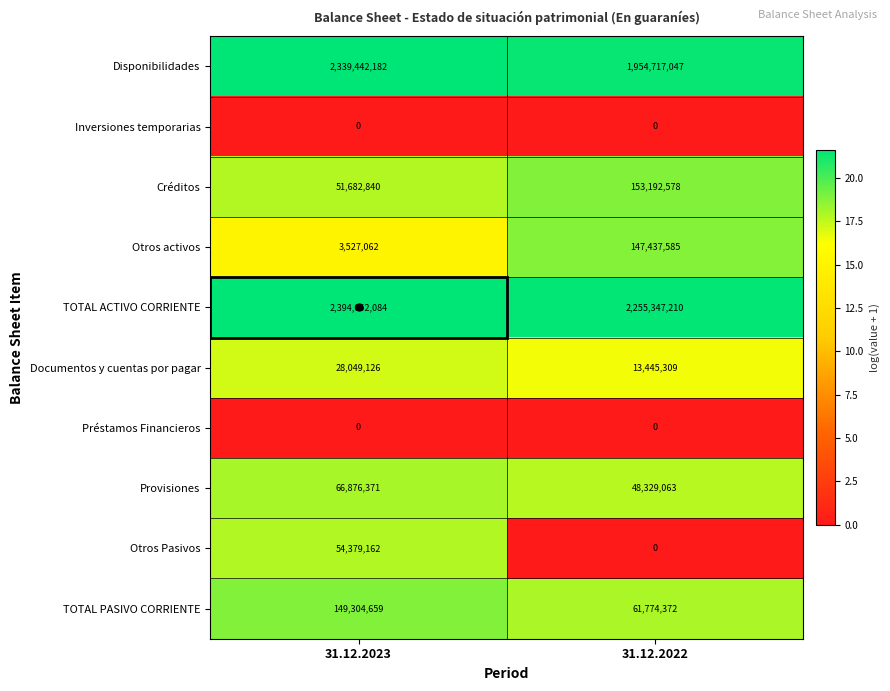

What is the sum of the Créditos values at 31.12.2023 and 31.12.2022?

204875418